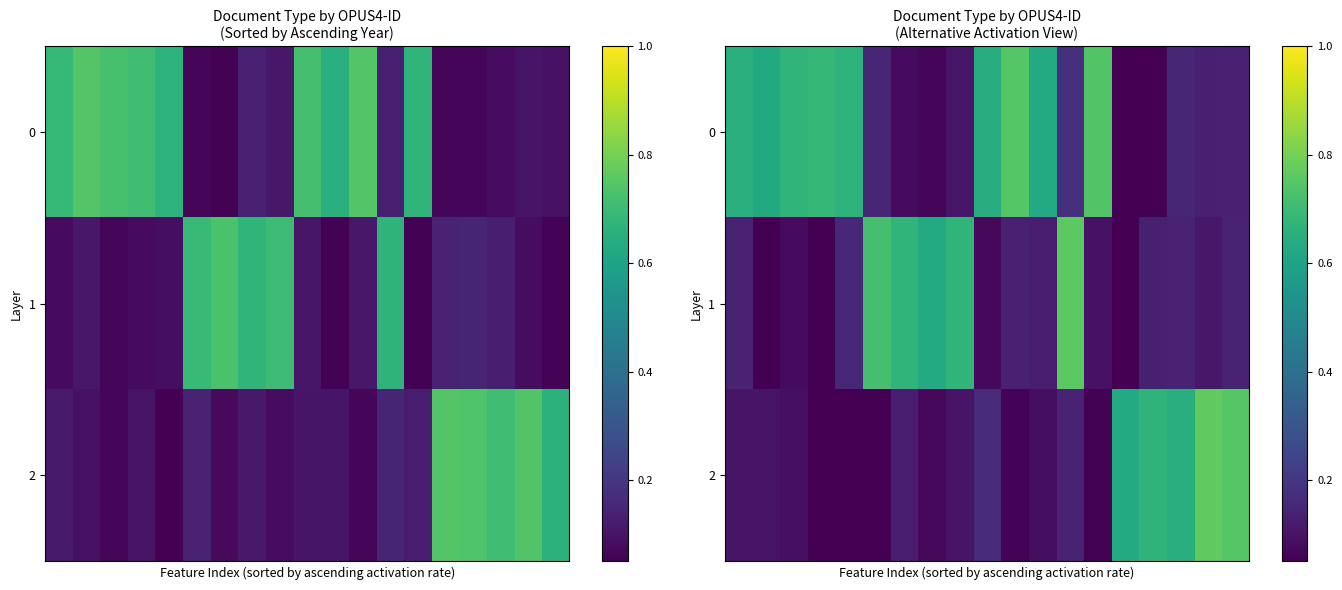

Which series has the widest spread of values?

2